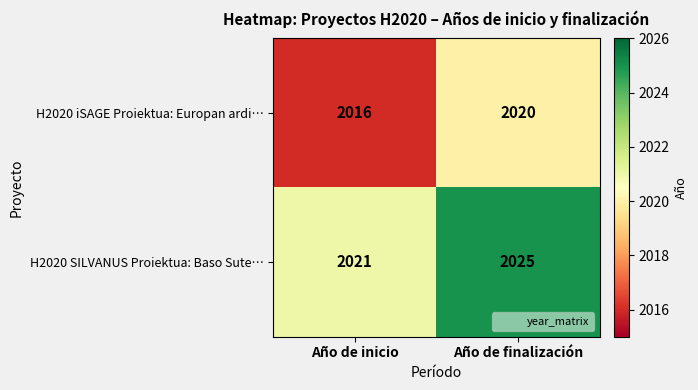

Count the number of data series in this chart.

2